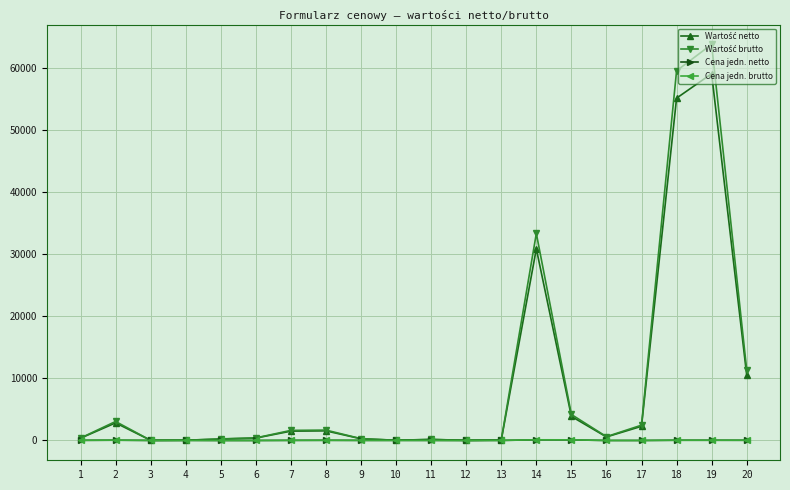

True or false: Cena jedn. brutto has more than 1 interior local peaks.

True